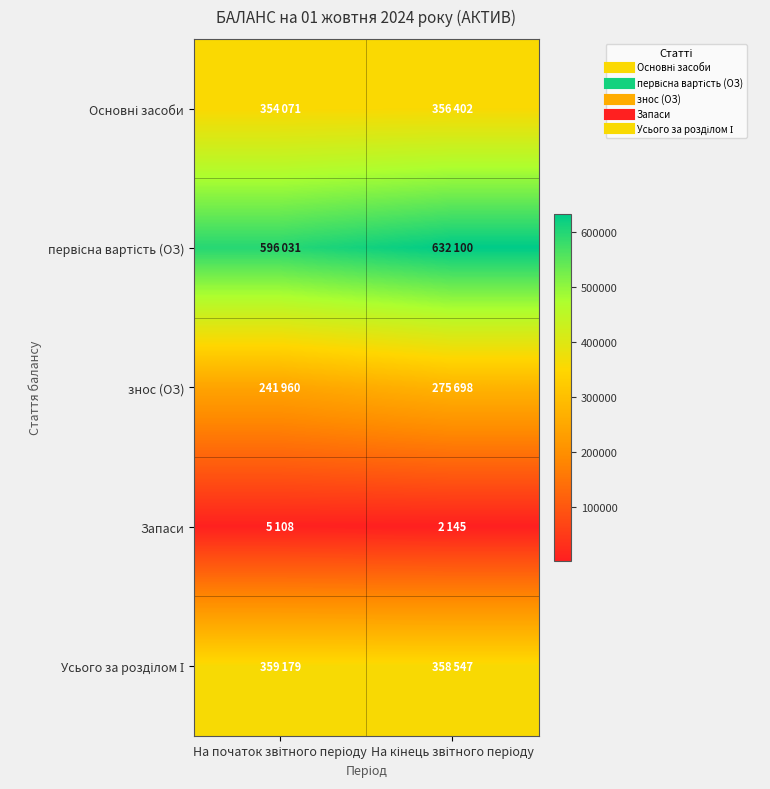

How many categories are shown in the chart?

2